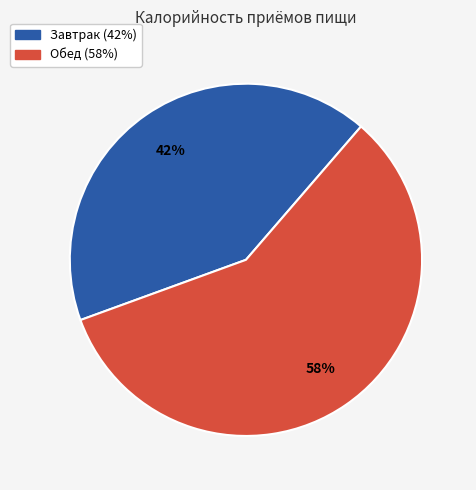

What is the ratio of the value at Обед to the value at Завтрак?

1.4